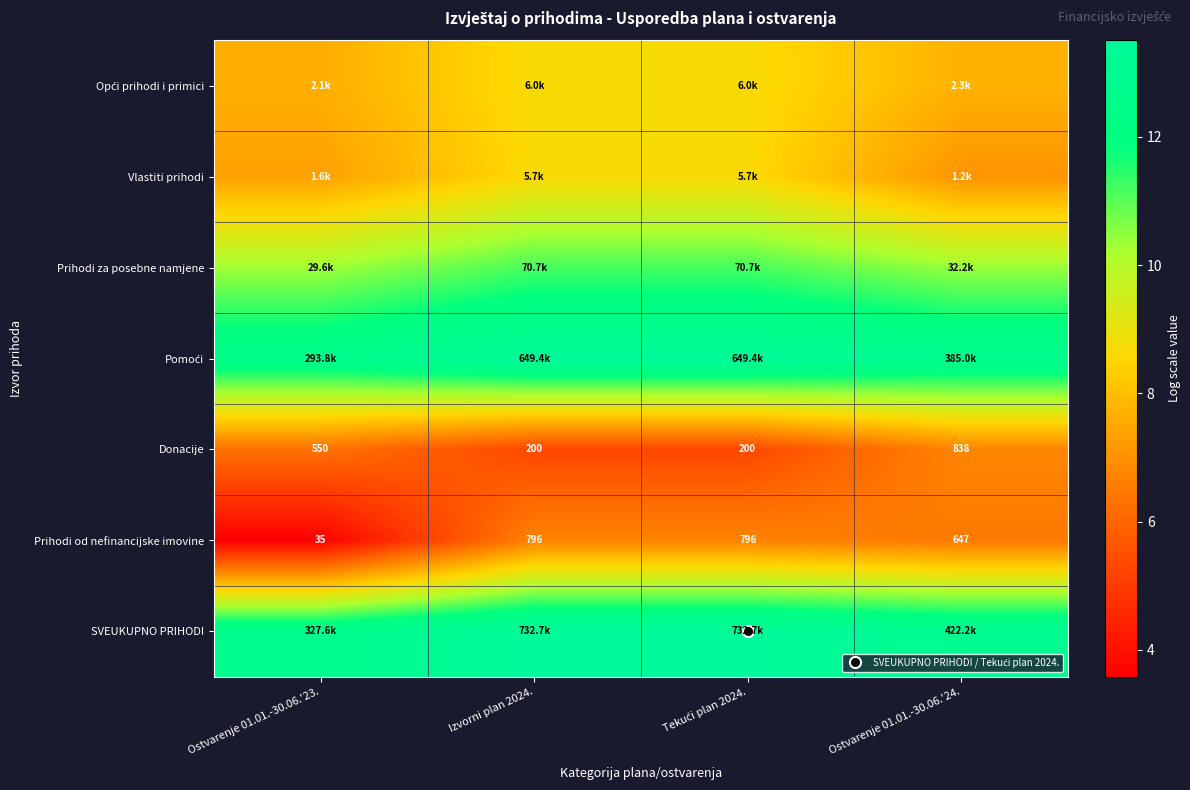

What is the sum of all Opći prihodi i primici values?

32.8